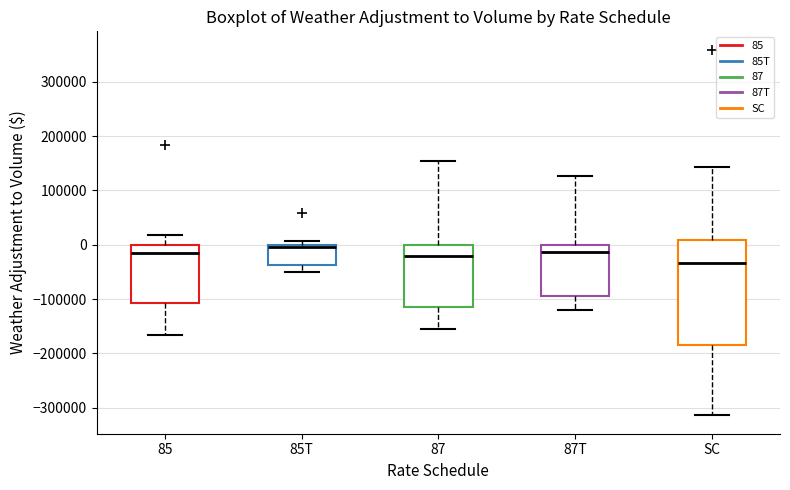

Comparing the boxes themselves (not the whiskers), which one is the tallest?

SC